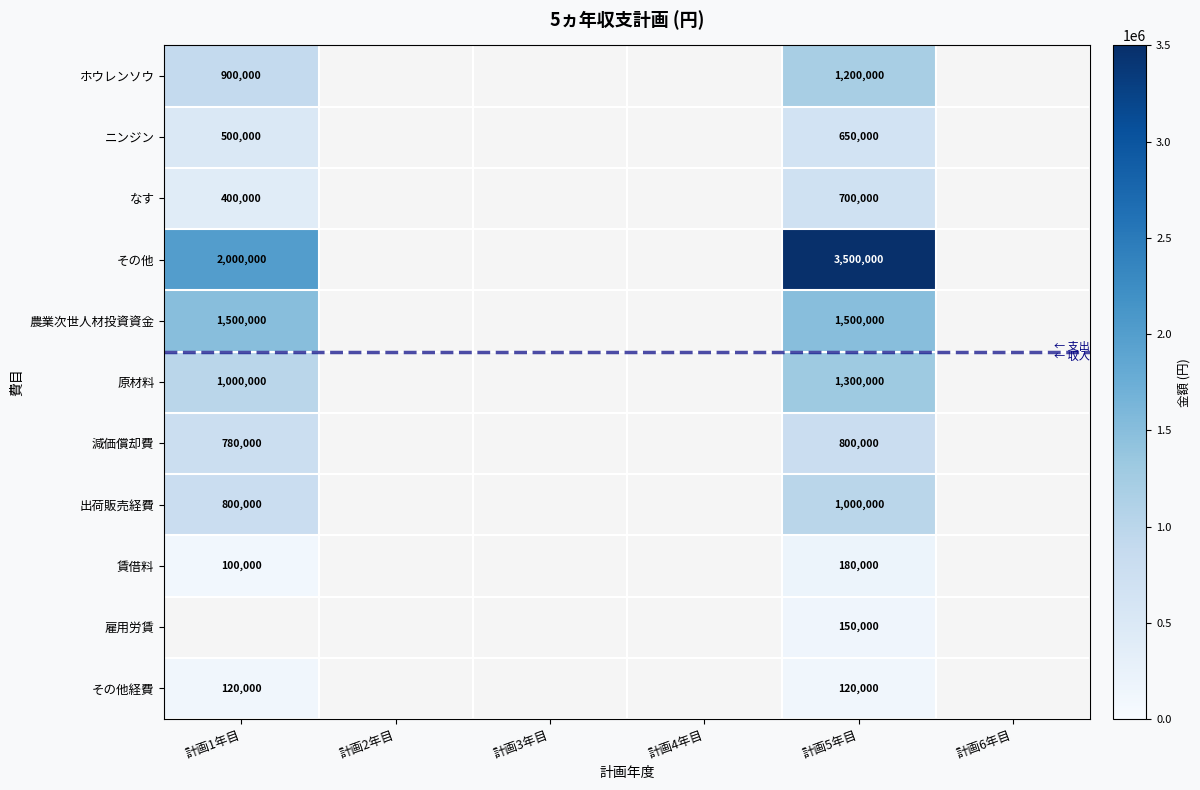

At which category is the sum across all series the highest?

計画5年目